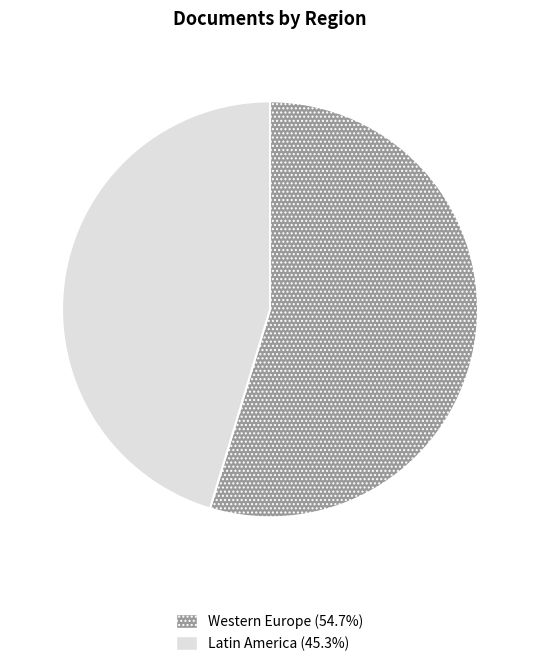

Count the number of slices in the pie.

2